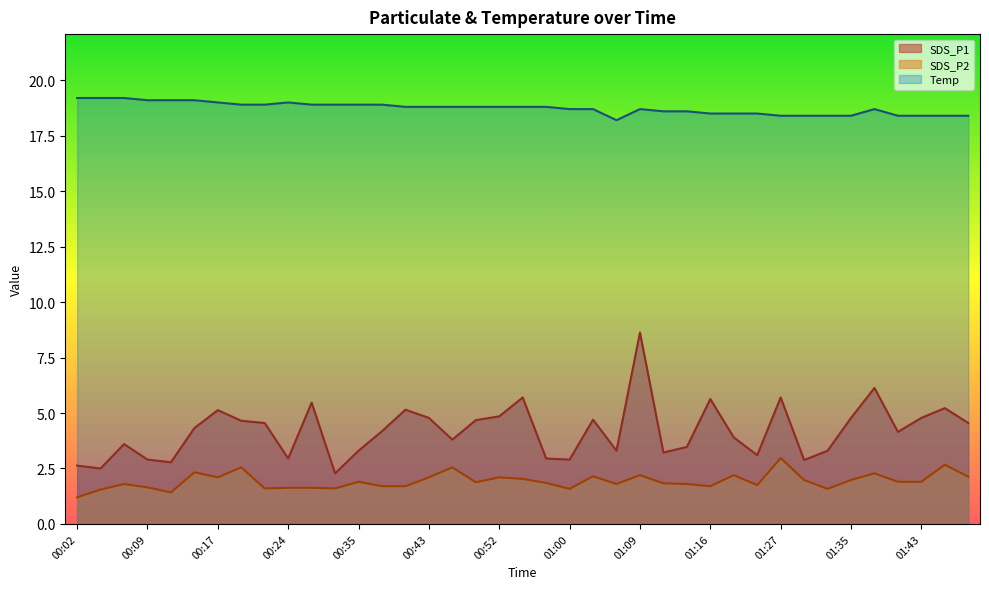

What is the label of the 34th point from the left?

01:35